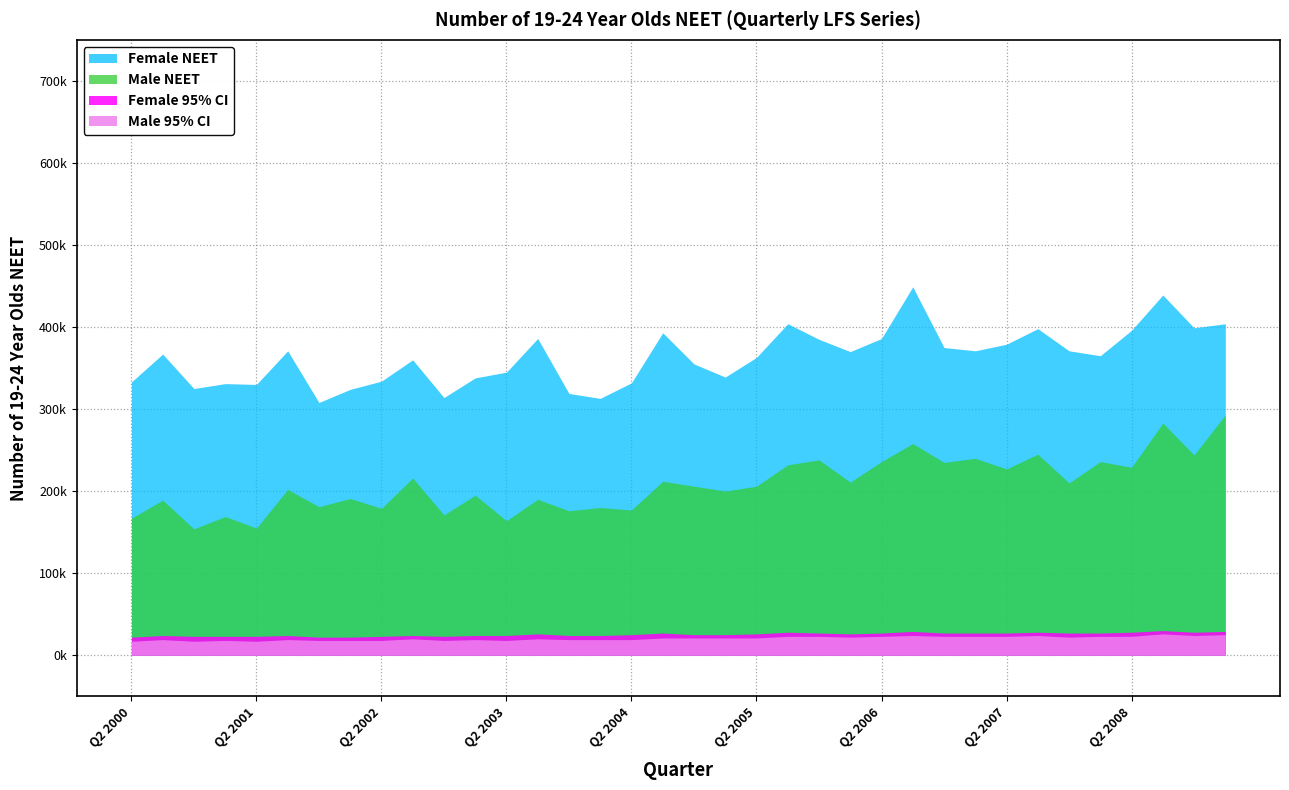

List the series in order of their peak value, highest first.

Female NEET, Male NEET, Female CI, Male CI